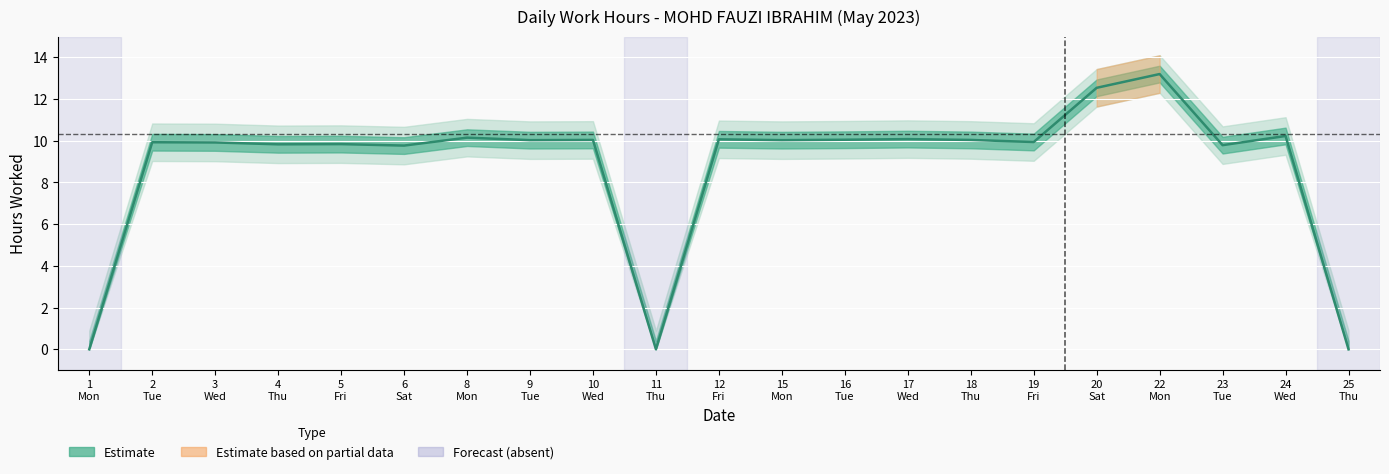

Rank the categories by value from lowest to highest.

1
Mon, 11
Thu, 25
Thu, 6
Sat, 23
Tue, 4
Thu, 5
Fri, 3
Wed, 2
Tue, 19
Fri, 9
Tue, 15
Mon, 10
Wed, 18
Thu, 16
Tue, 12
Fri, 17
Wed, 8
Mon, 24
Wed, 20
Sat, 22
Mon